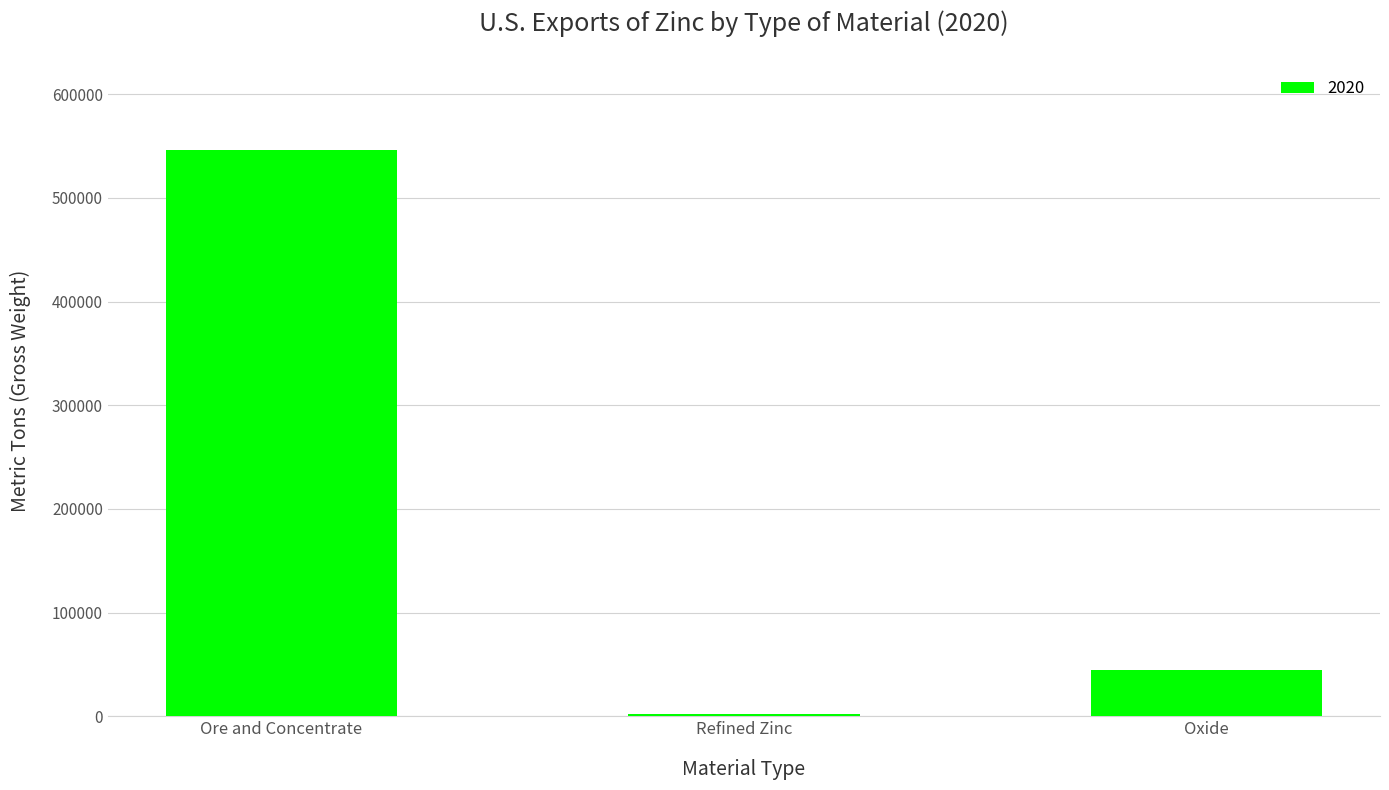

What is the value of the 3rd bar from the left?

44900